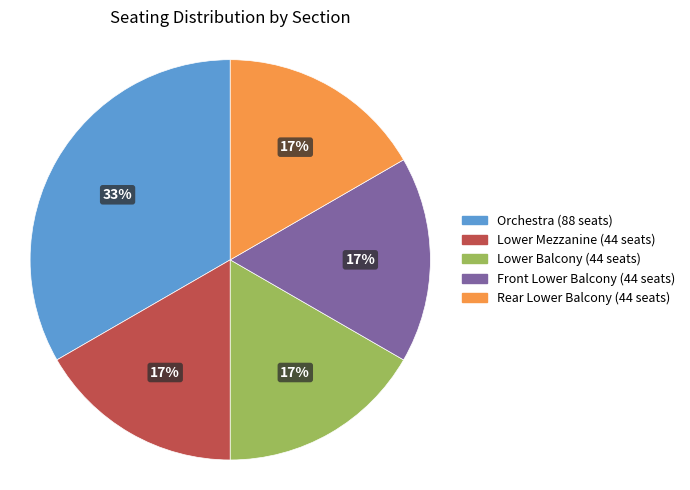

Does any single category account for the majority?

No